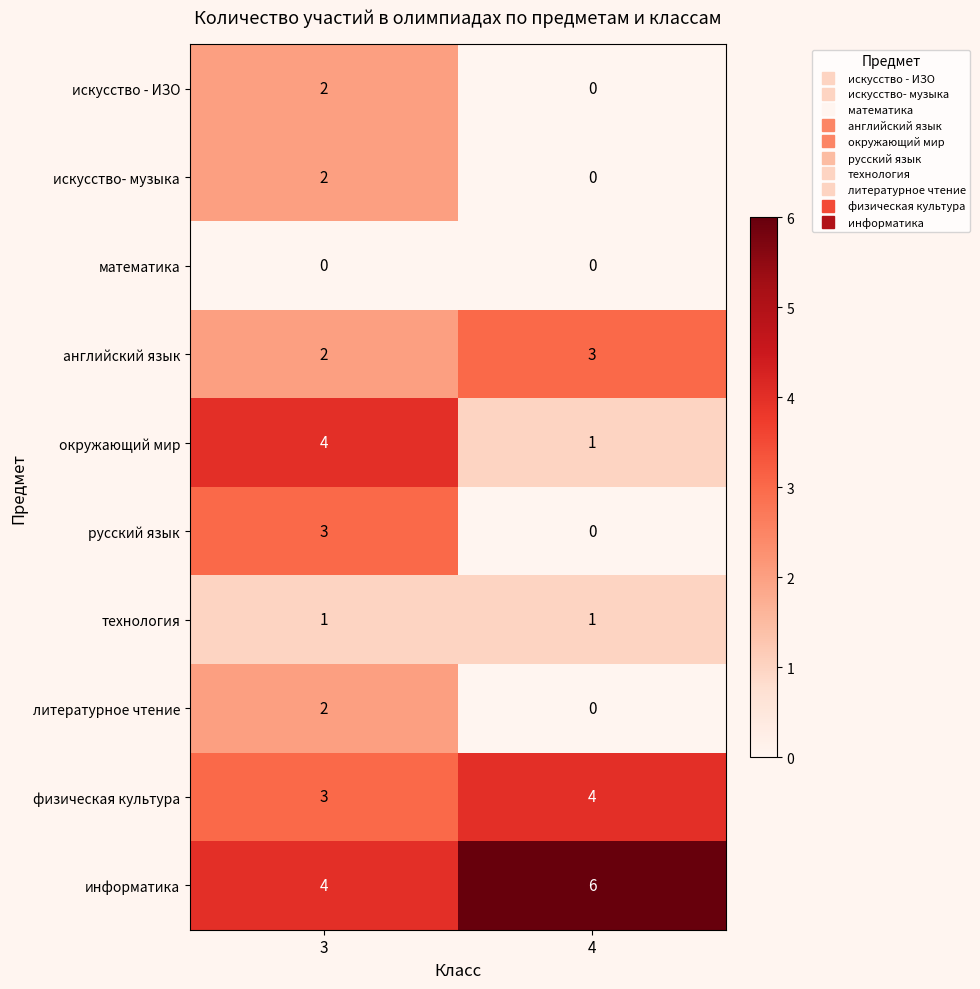

How many categories are shown in the chart?

2